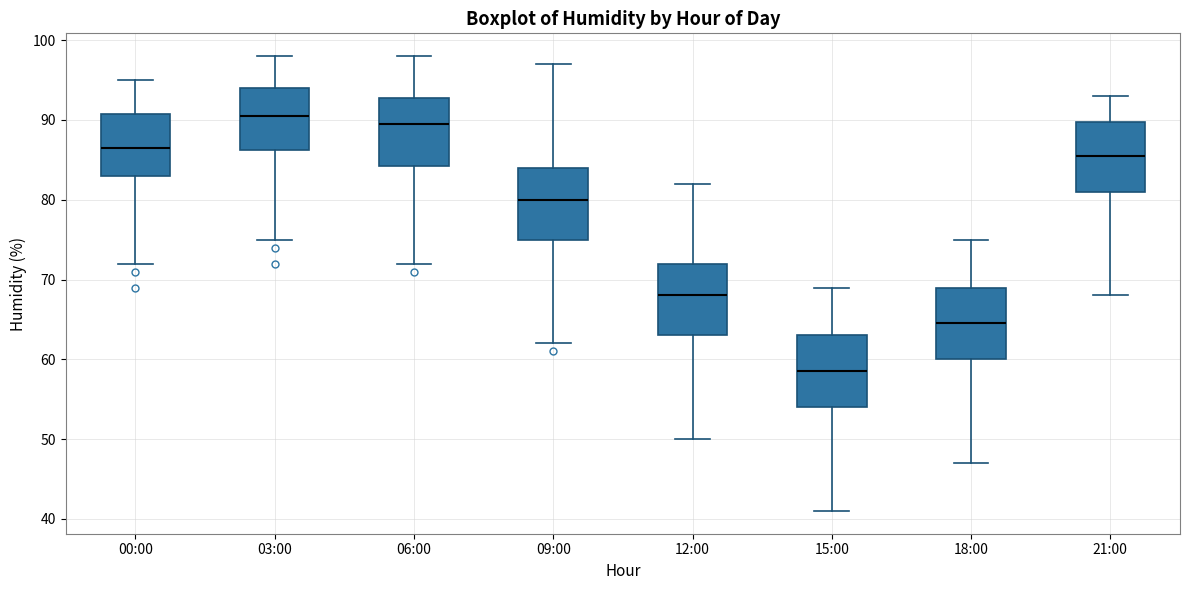

Reading left to right, transcribe this box plot: for each box, give where its median line is, the range the box spans, and where its two whiskers end, as read against the y-axis. The values are not printed on the chart, so give them approximately, as read against the axis.

00:00: median 87, box 83 to 91, whiskers 72 to 95
03:00: median 91, box 86 to 94, whiskers 75 to 98
06:00: median 90, box 84 to 93, whiskers 72 to 98
09:00: median 80, box 75 to 84, whiskers 62 to 97
12:00: median 68, box 63 to 72, whiskers 50 to 82
15:00: median 59, box 54 to 63, whiskers 41 to 69
18:00: median 65, box 60 to 69, whiskers 47 to 75
21:00: median 86, box 81 to 90, whiskers 68 to 93